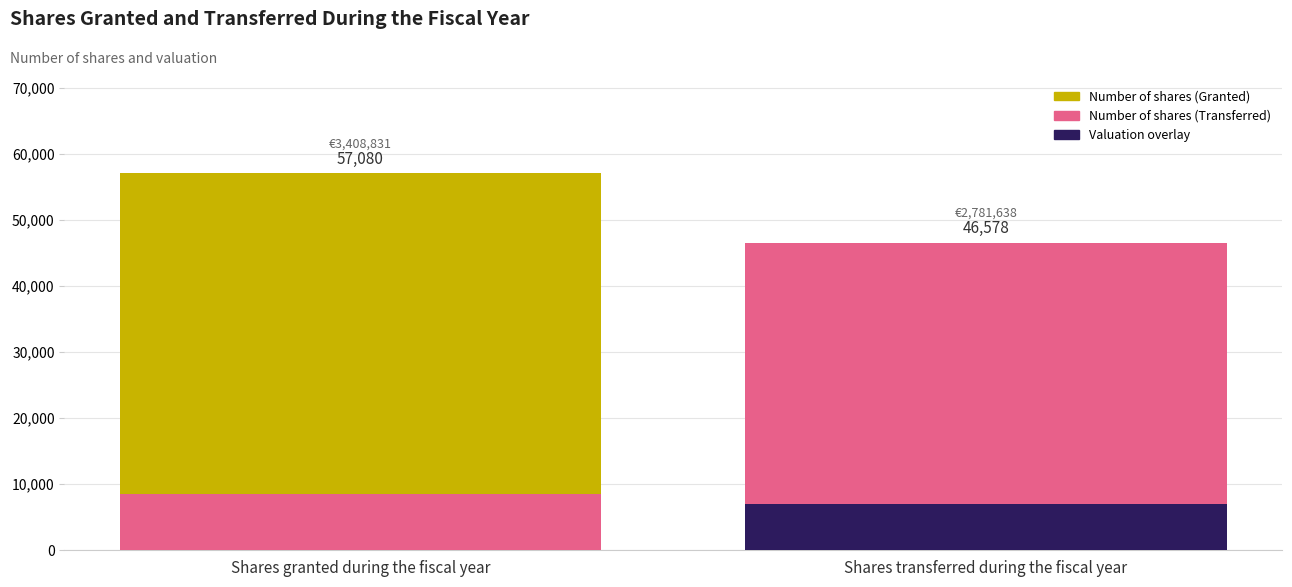

Is it true that Number of shares equals 57080.0 at Shares granted during the fiscal year?

True